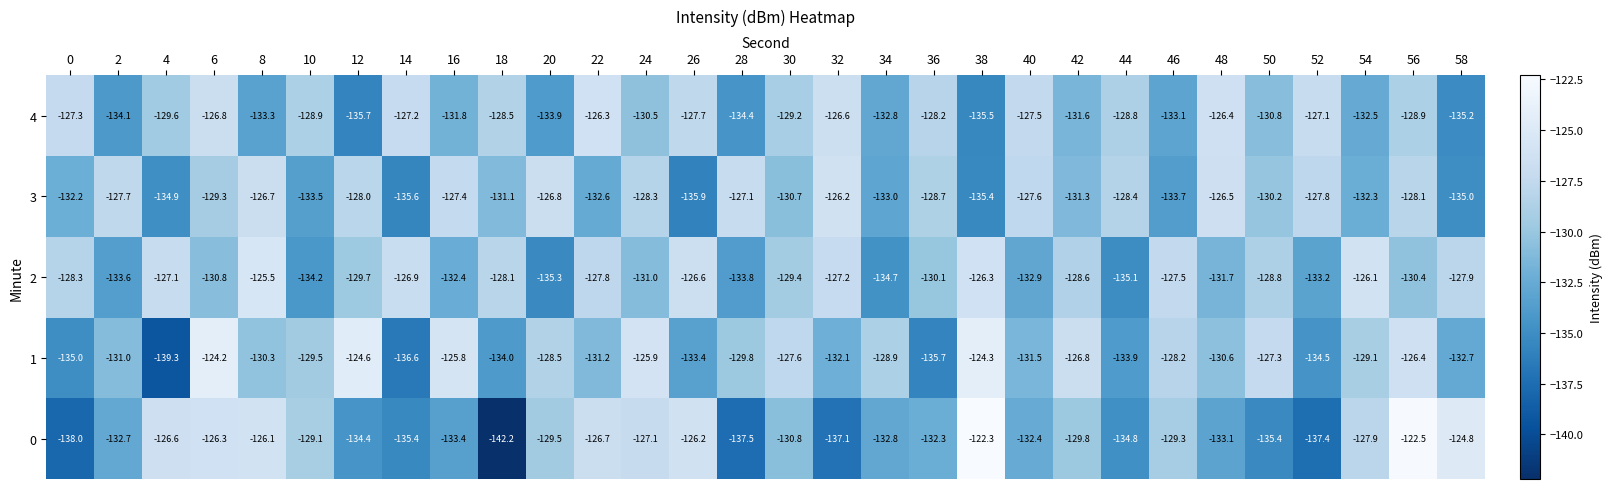

At 22, list the series in order from largest to smallest.

4, 0, 2, 1, 3